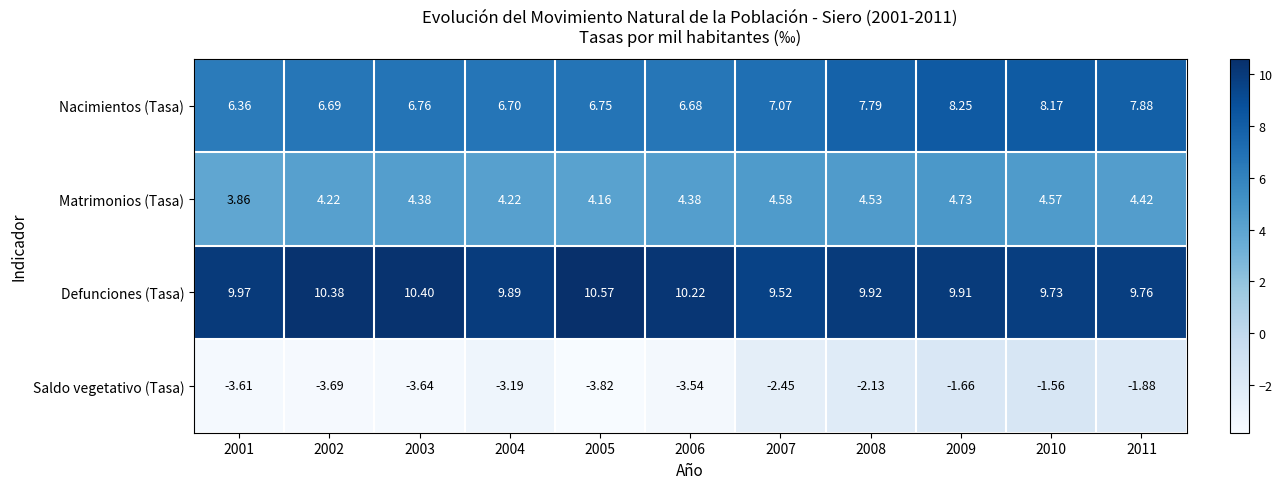

Rank the series by their maximum value, from lowest to highest.

Saldo vegetativo (Tasa), Matrimonios (Tasa), Nacimientos (Tasa), Defunciones (Tasa)